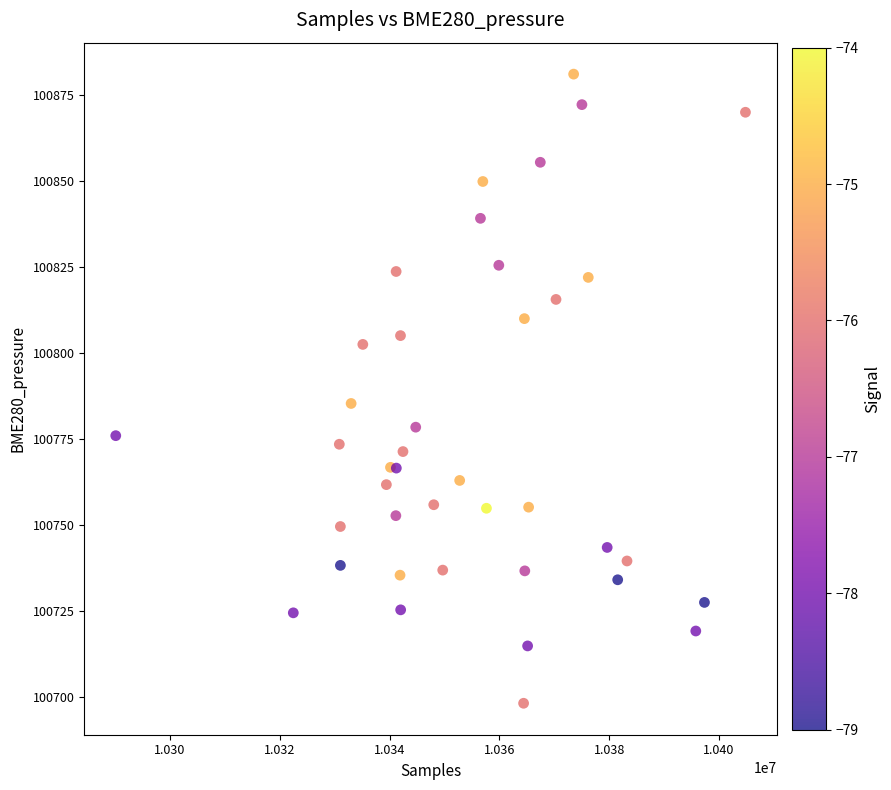

What Y value in the scatter plot is closest to 100789?

100785.3